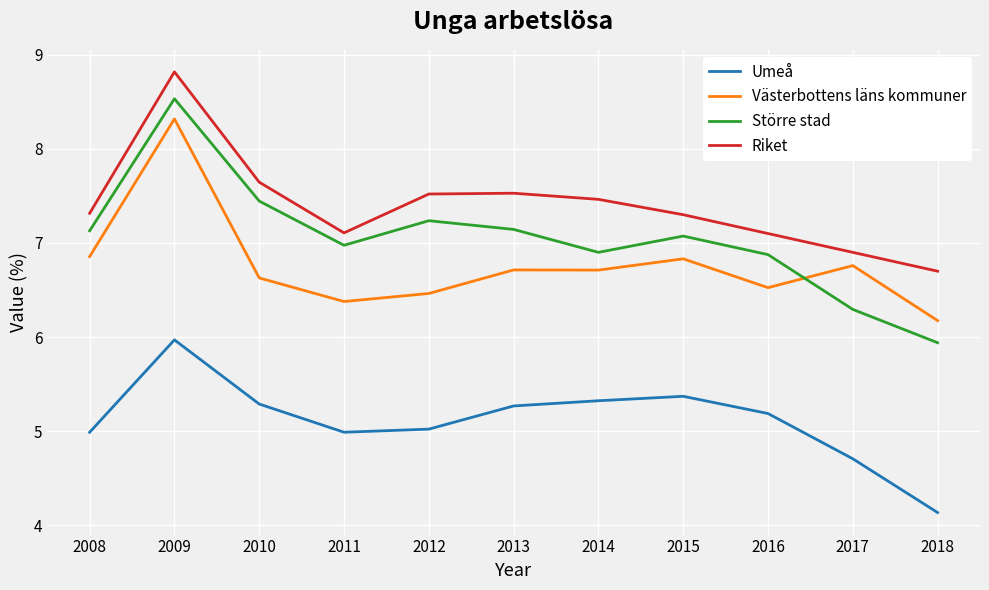

What is the maximum value for Västerbottens läns kommuner?

8.3